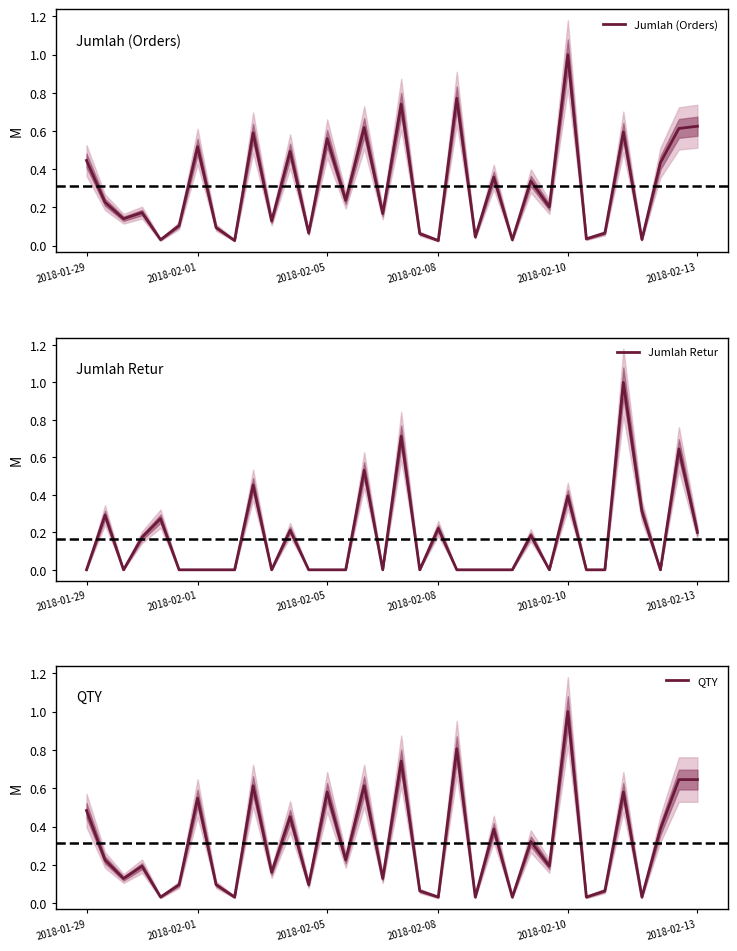

Is it true that QTY equals 0.3 at 2018-02-05?

False